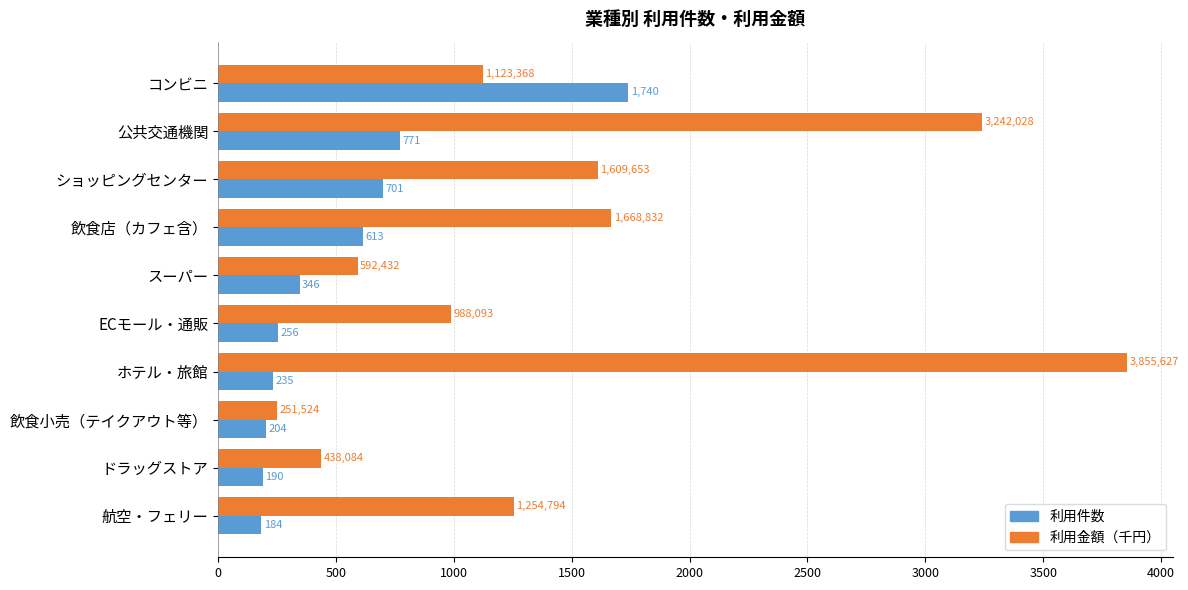

List the series in order of their peak value, highest first.

利用金額（千円）, 利用件数